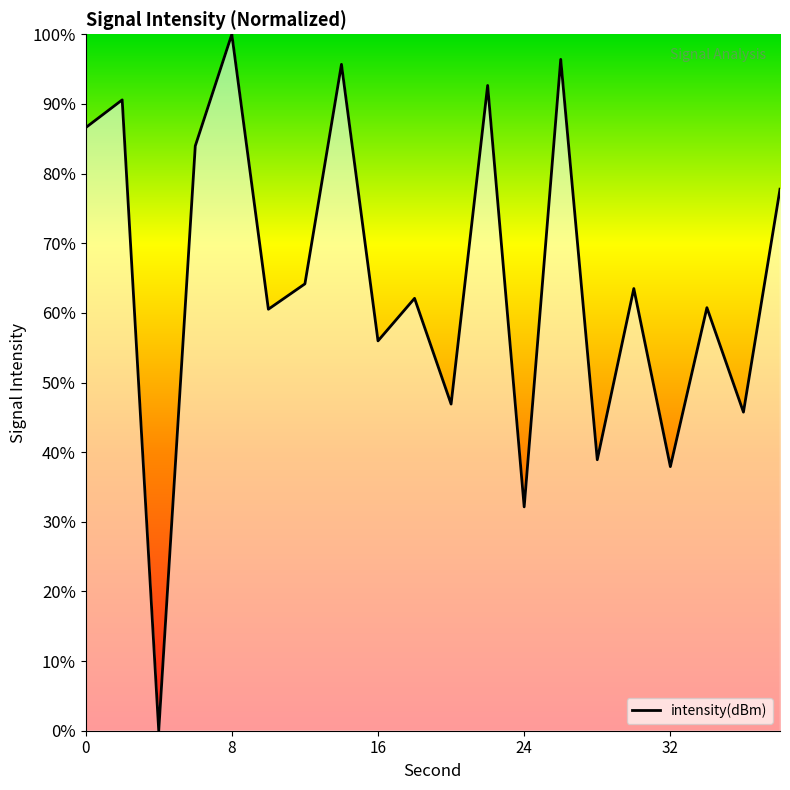

How many positive values are there?

19